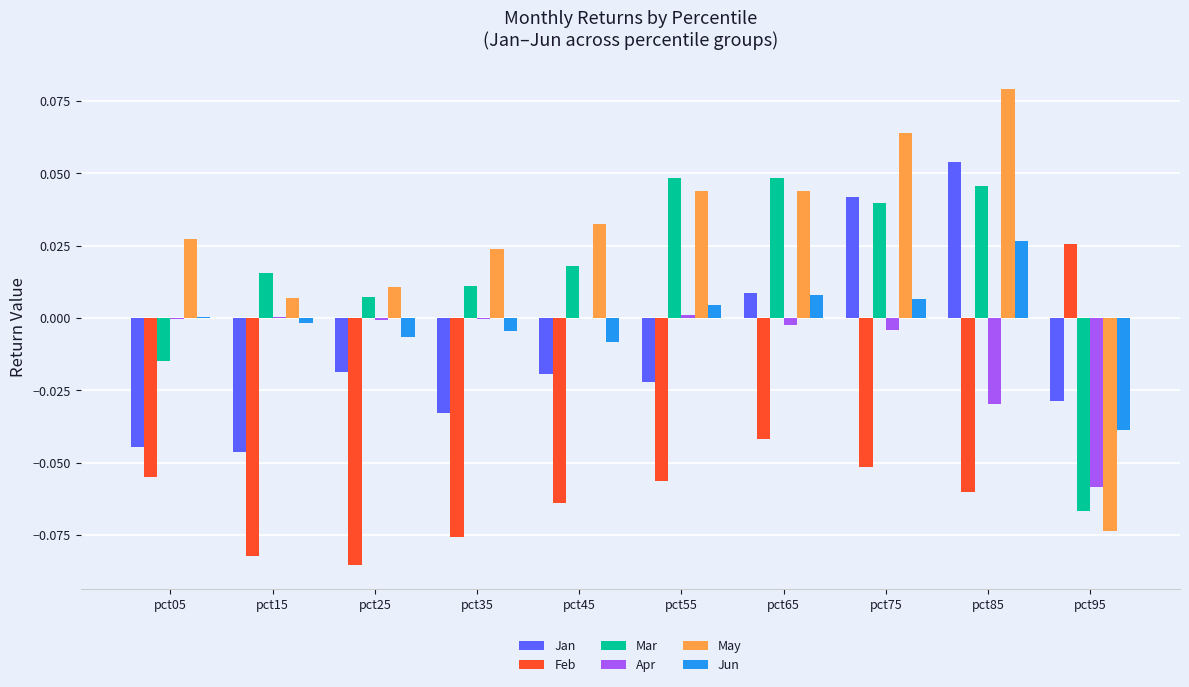

The Jan series shows 0.0 at pct65. True or false?

True